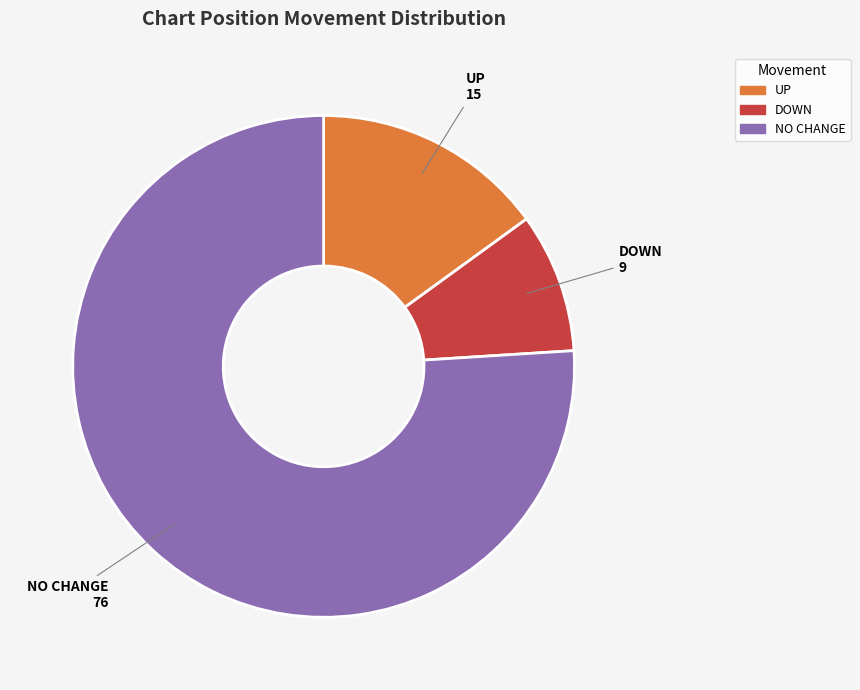

Does any single category account for the majority?

Yes